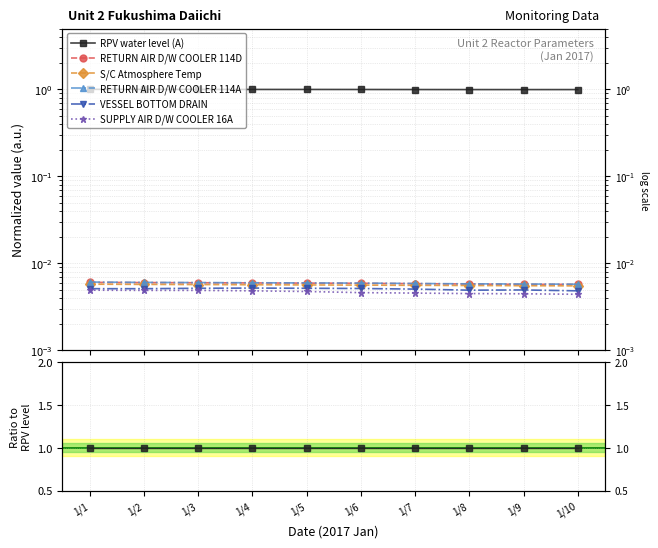

Rank the categories by S/C Atmosphere Temp value from highest to lowest.

1/1, 1/2, 1/3, 1/4, 1/5, 1/6, 1/7, 1/8, 1/9, 1/10